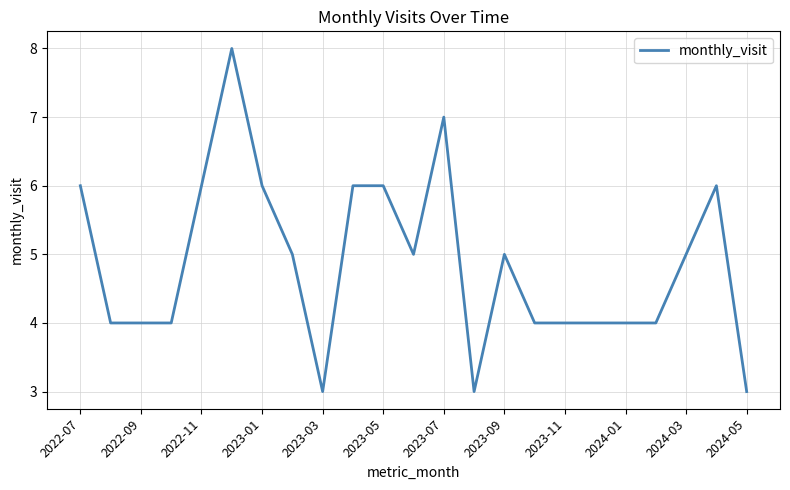

What is the minimum value shown in the chart?

3